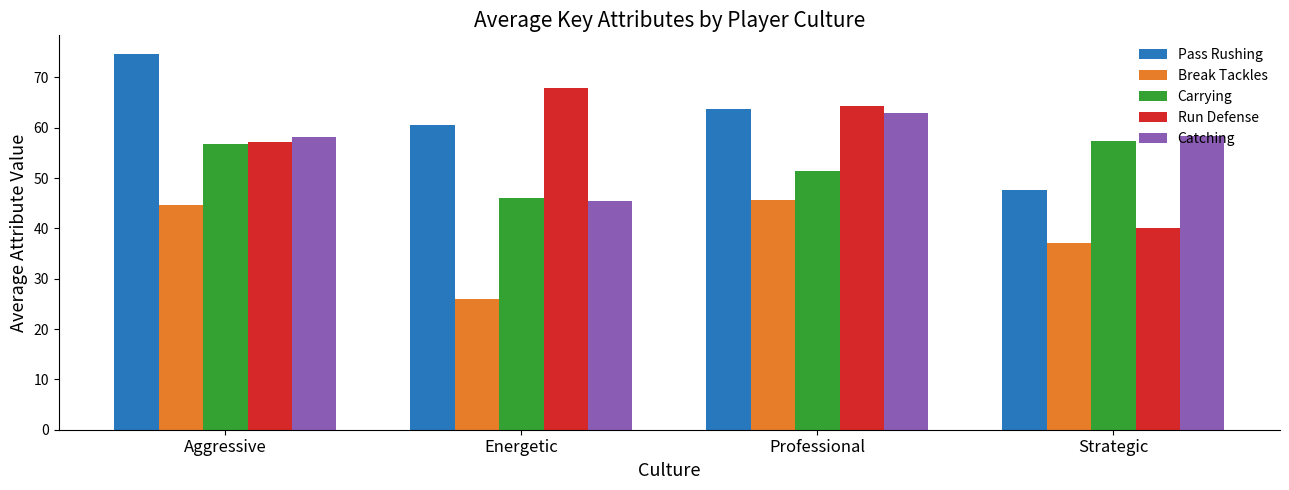

Are the bars horizontal?

No